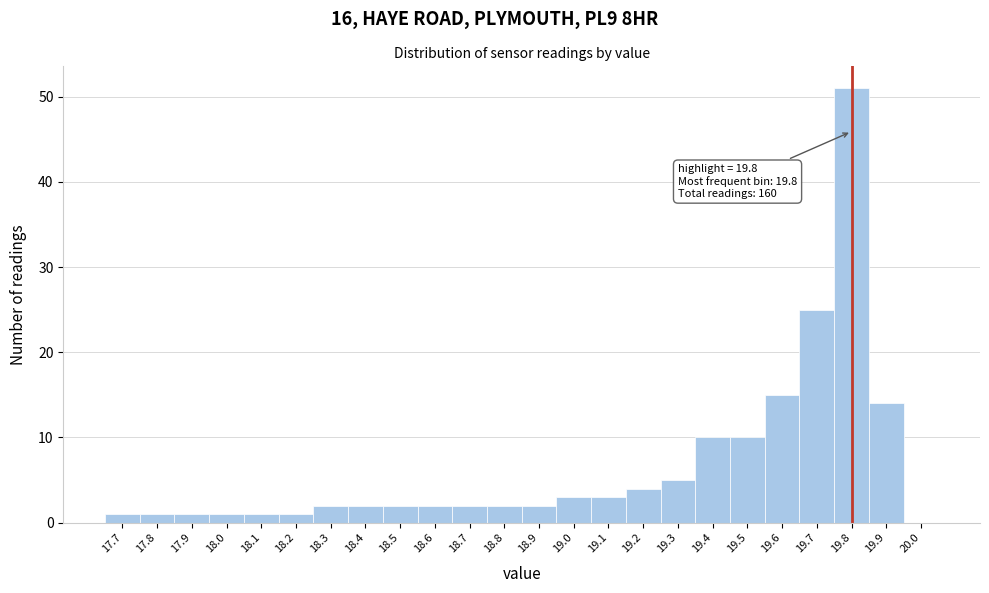

Over which range of the x-axis is the bar tallest?

19.75 to 19.85